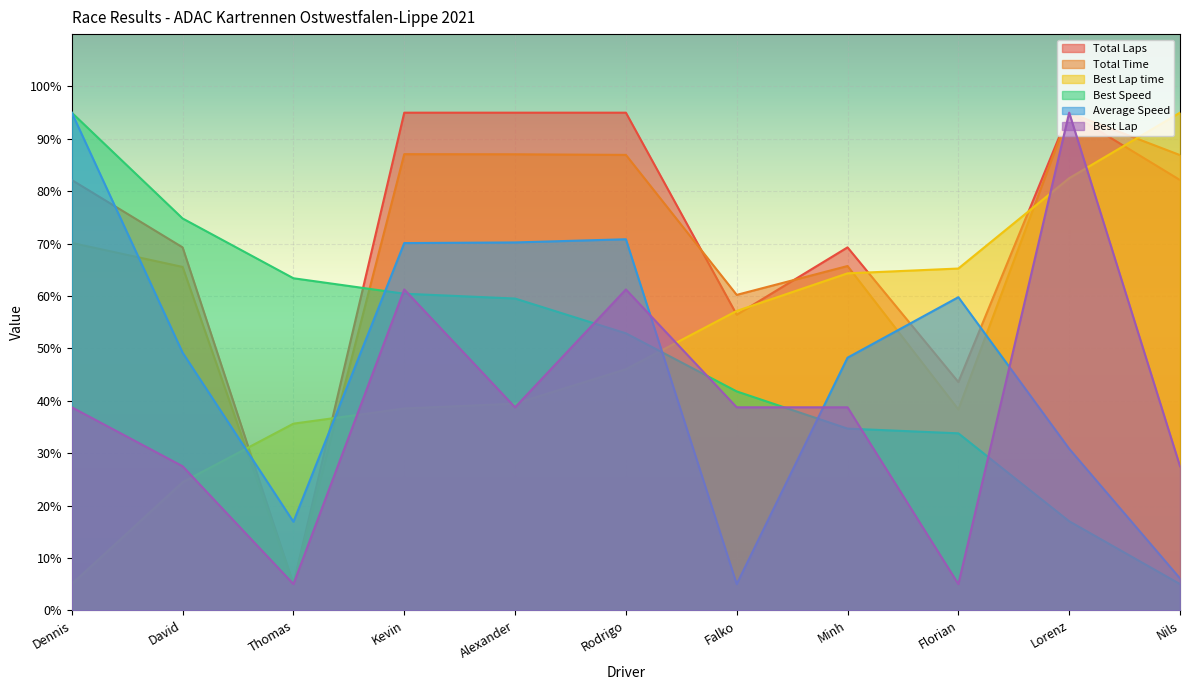

What is the average value of the Best Lap series?

39.8